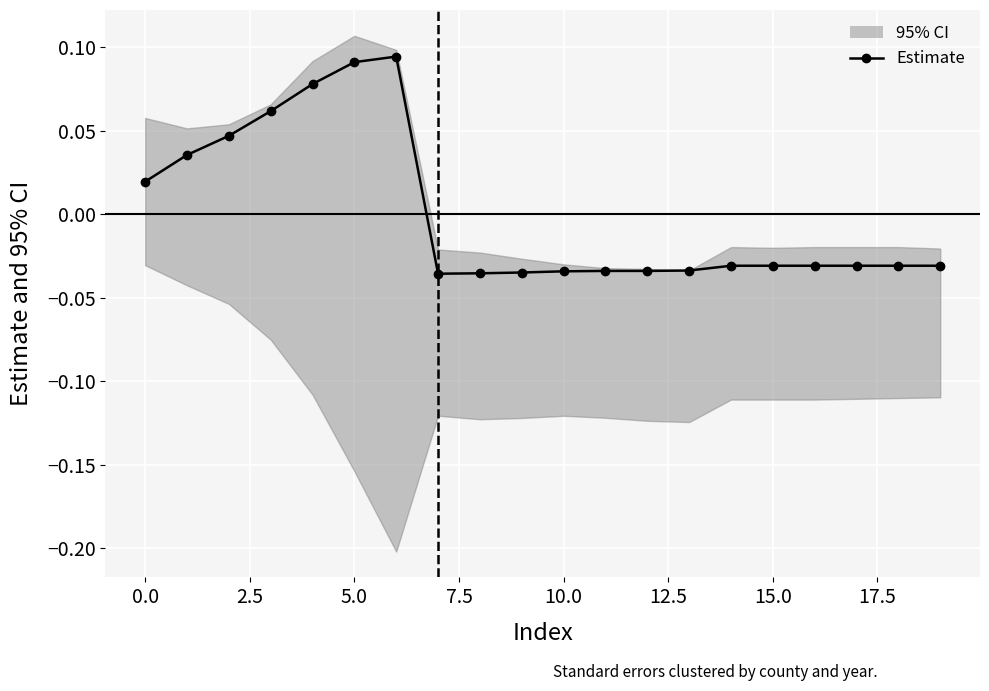

What is the greatest value displayed?

0.1